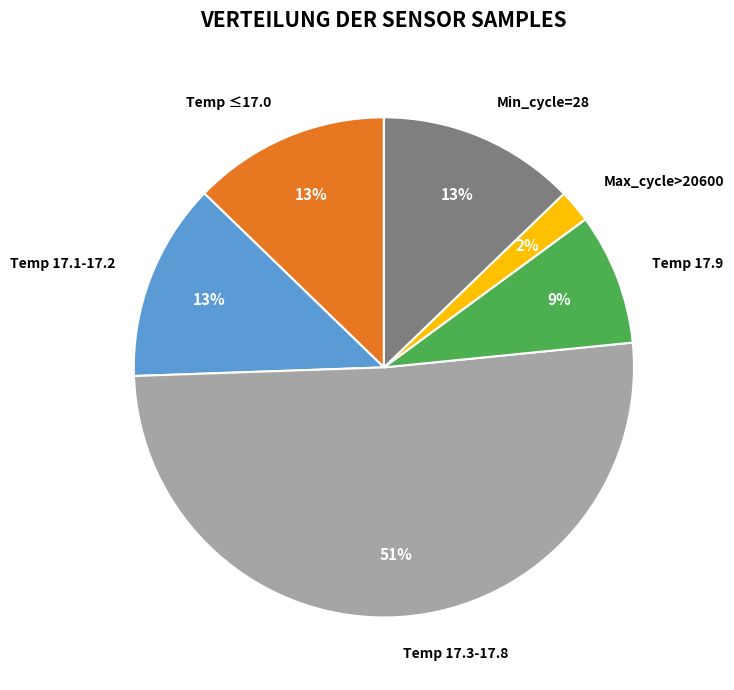

To the nearest percent, what is the average slice percentage?

17%